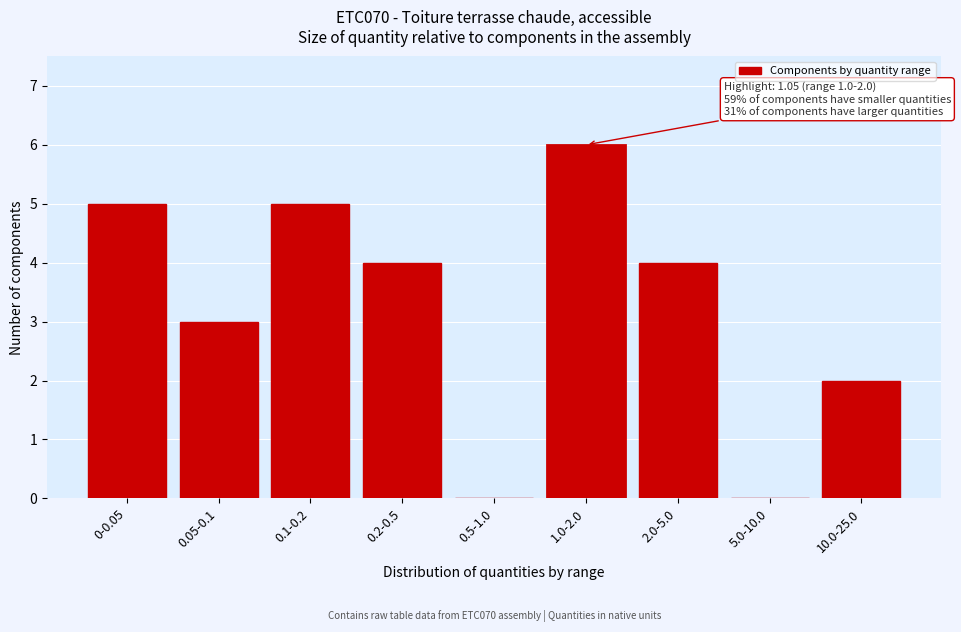

Reading left to right, extract all data points from this chart.

0-0.05=5	0.05-0.1=3	0.1-0.2=5	0.2-0.5=4	0.5-1.0=0	1.0-2.0=6	2.0-5.0=4	5.0-10.0=0	10.0-25.0=2